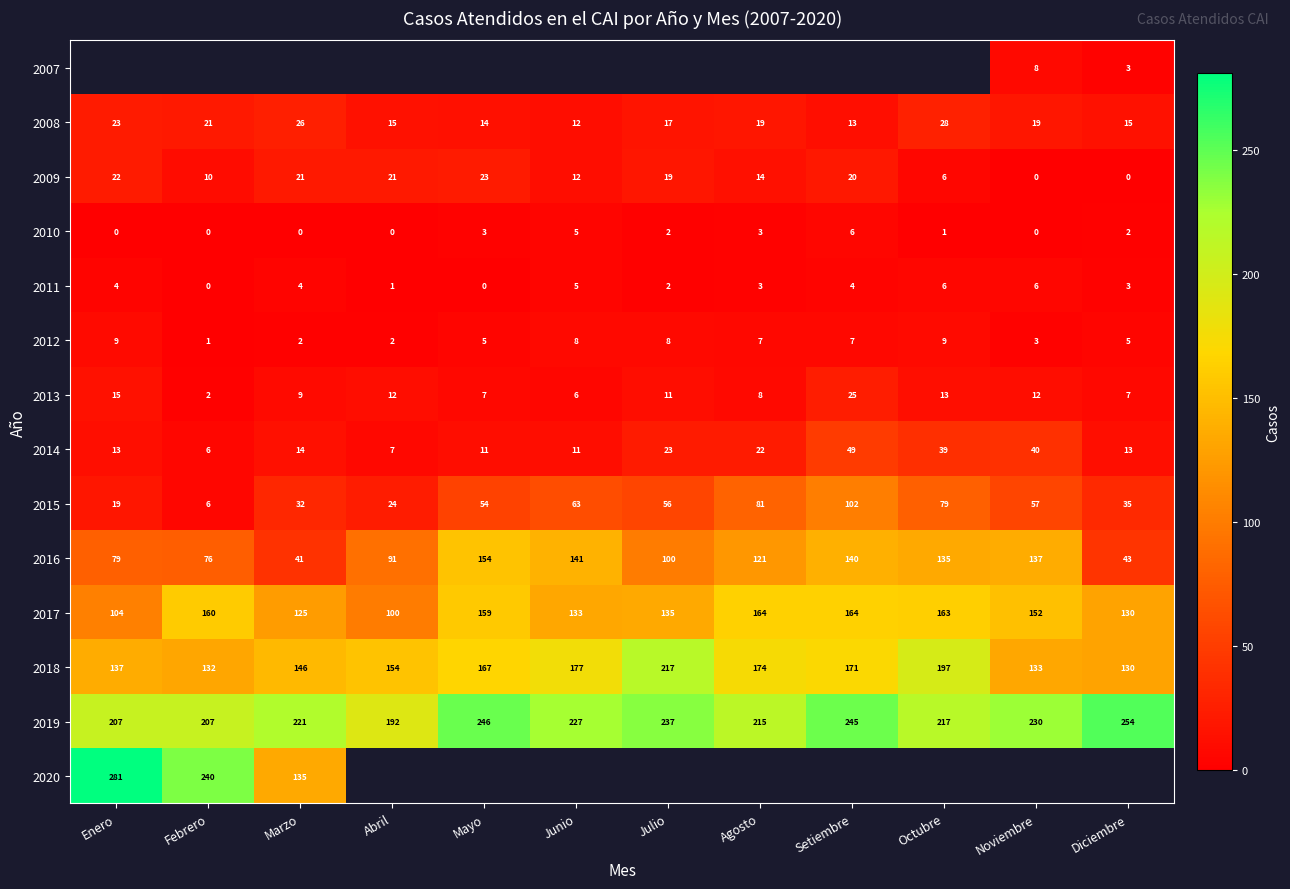

What is the sum of the 2013 values at Febrero and Setiembre?

27